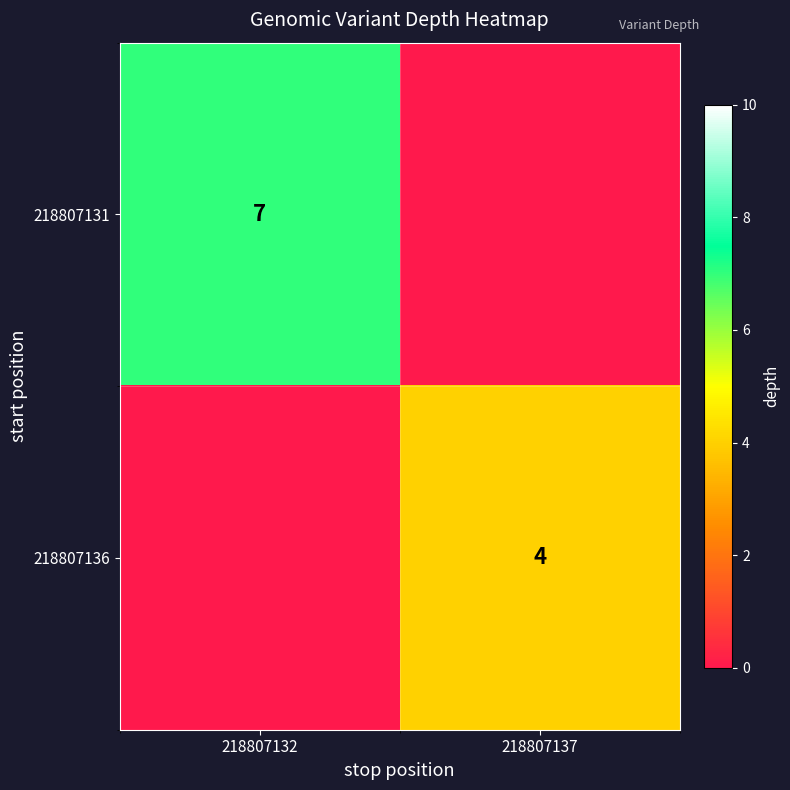

The 218807131 series shows 7 at 218807132. True or false?

True